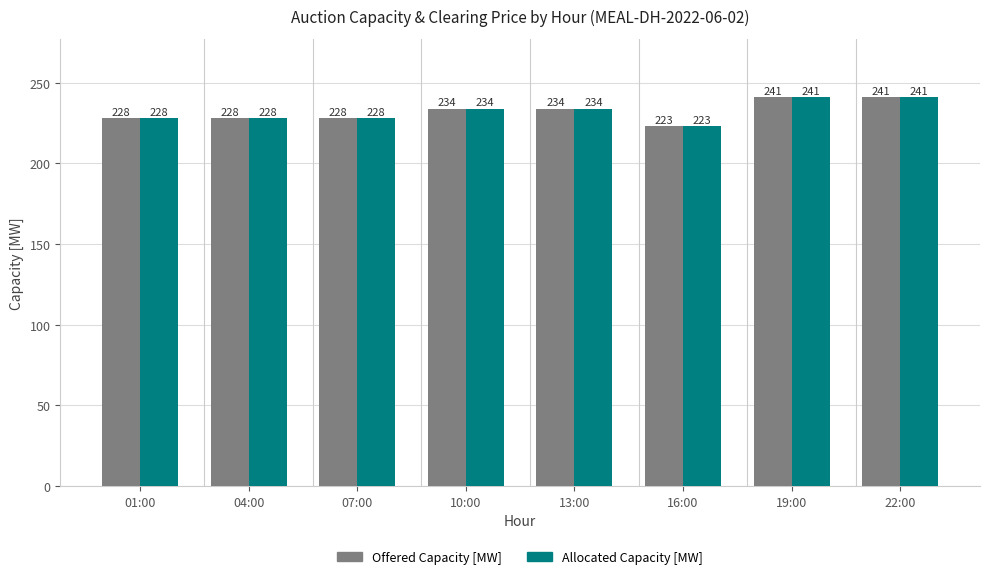

What is the smallest value displayed?

223